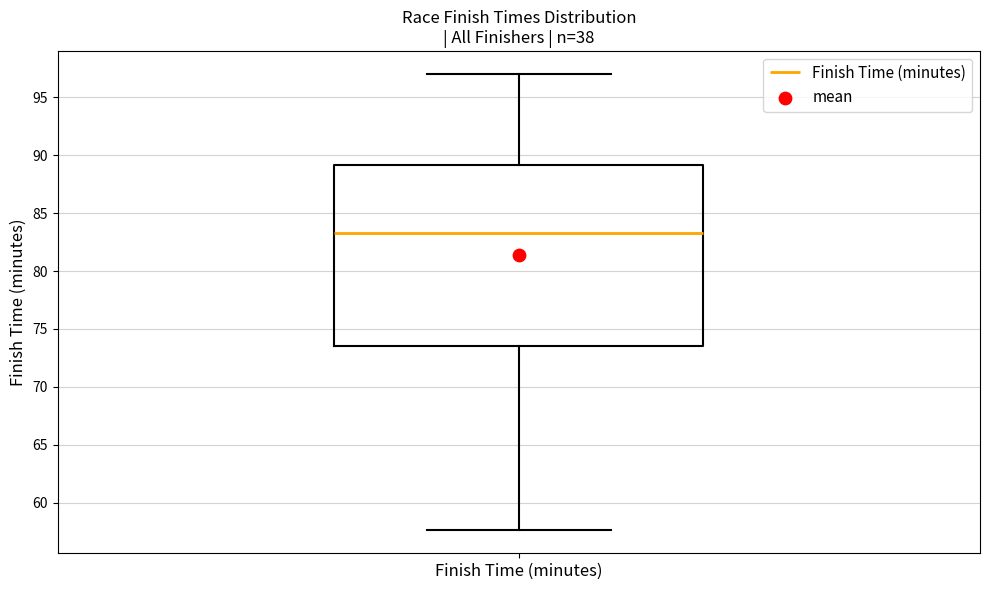

Where does the lower whisker of the box for Finish Time (minutes) end on the y-axis? The values are not printed on the chart, so give them approximately, as read against the axis.

57.5